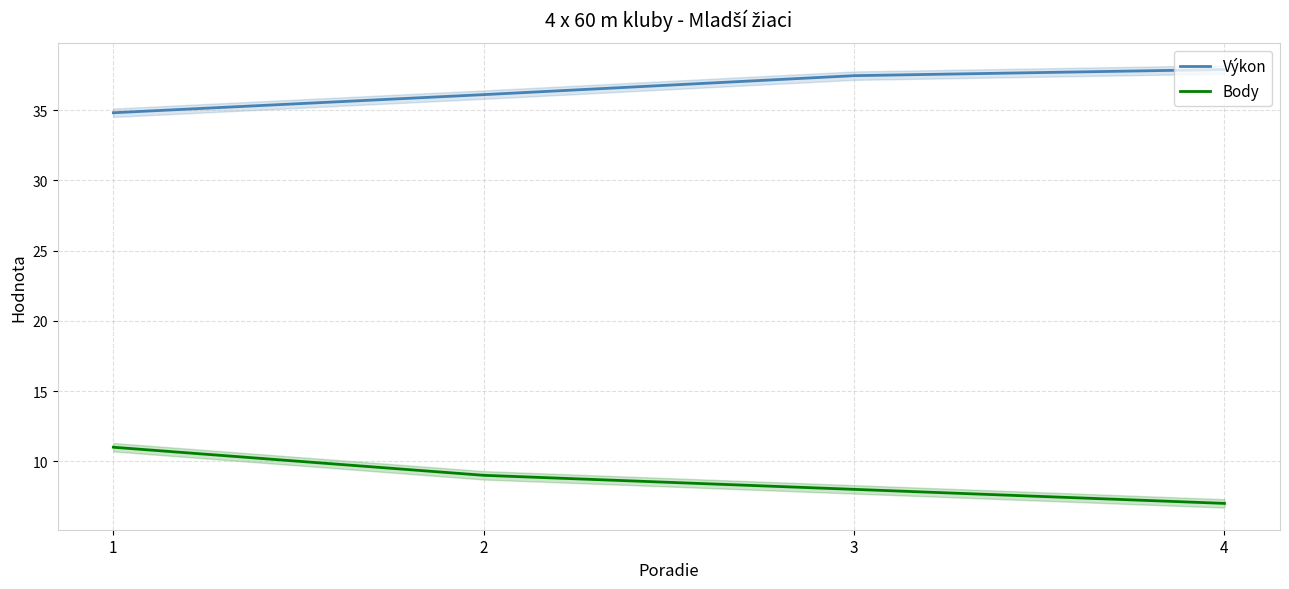

List the labels in order of Body value, smallest first.

4, 3, 2, 1